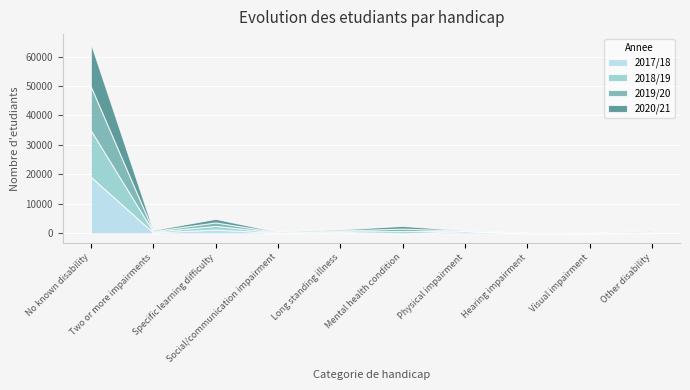

How many interior local valleys does the 2018/19 series have?

3